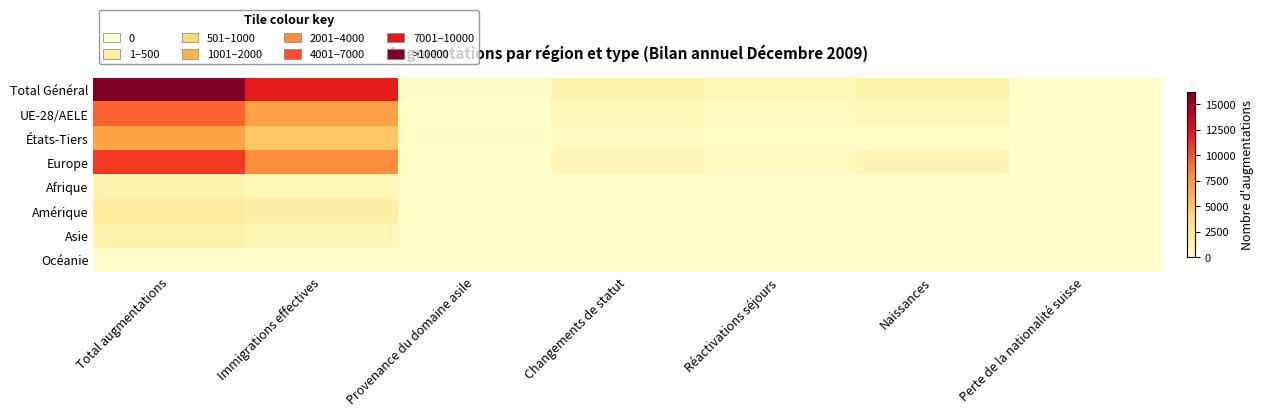

List the series in order of their peak value, lowest first.

Océanie, Asie, Afrique, Amérique, États-Tiers, UE-28/AELE, Europe, Total Général